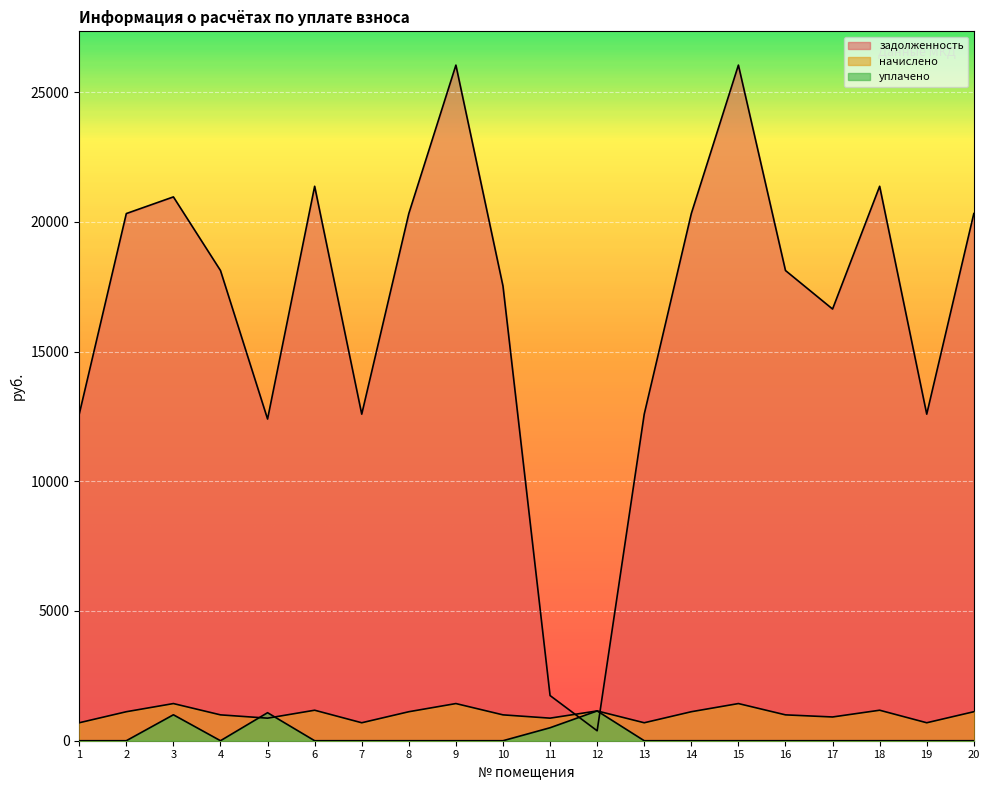

How many categories are shown in the chart?

20